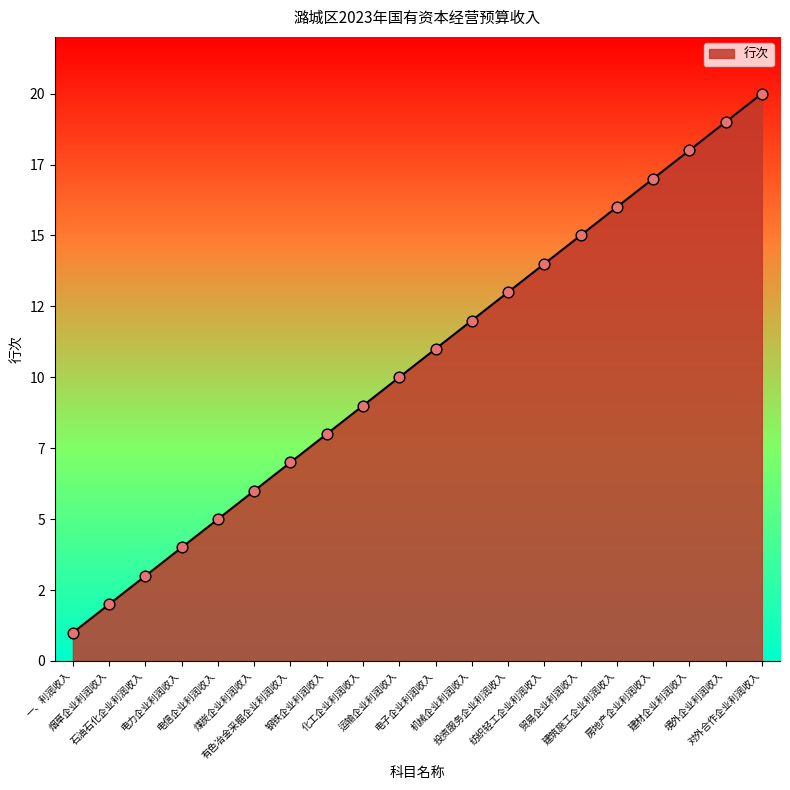

What is the change in value from 煤炭企业利润收入 to 对外合作企业利润收入?

+14